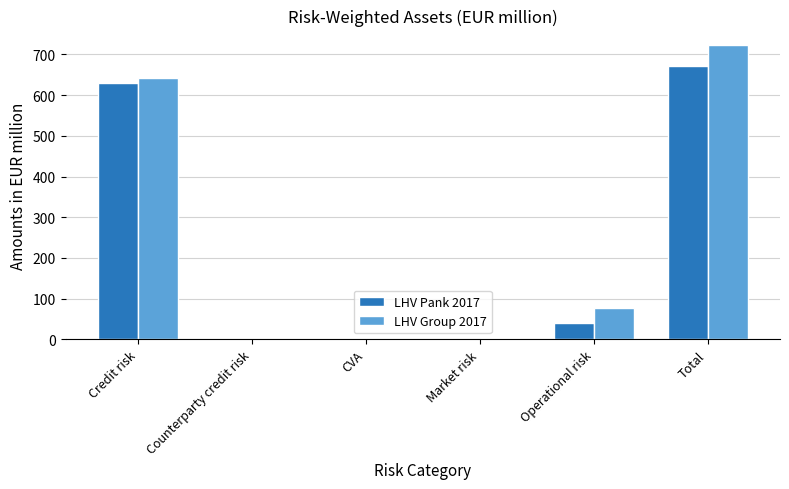

What value does the LHV Group 2017 series have at Total?

722.4